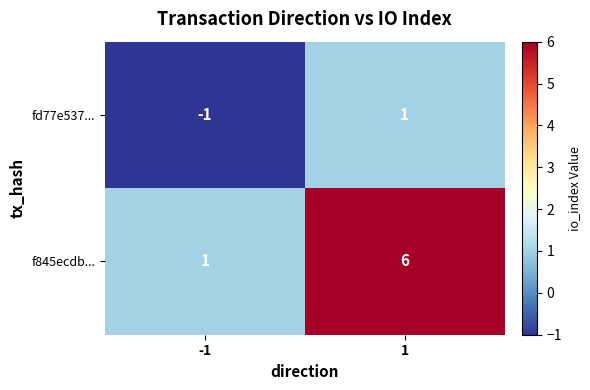

True or false: fd77e537... has a value of 0 at 1.

False